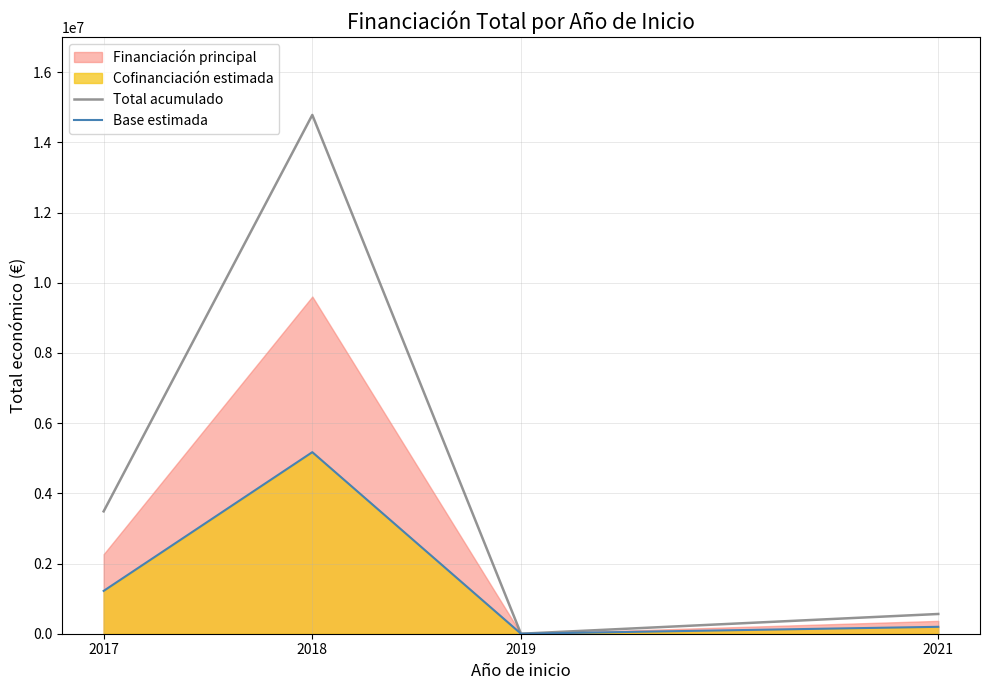

List the labels in order of Total acumulado value, largest first.

2018, 2017, 2021, 2019